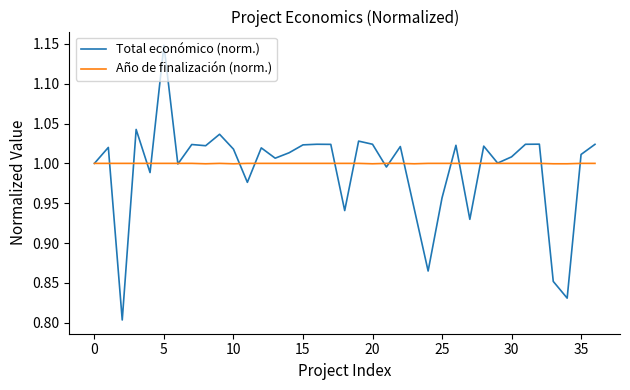

What is the highest value of the Año de finalización (norm.) series?

1.0